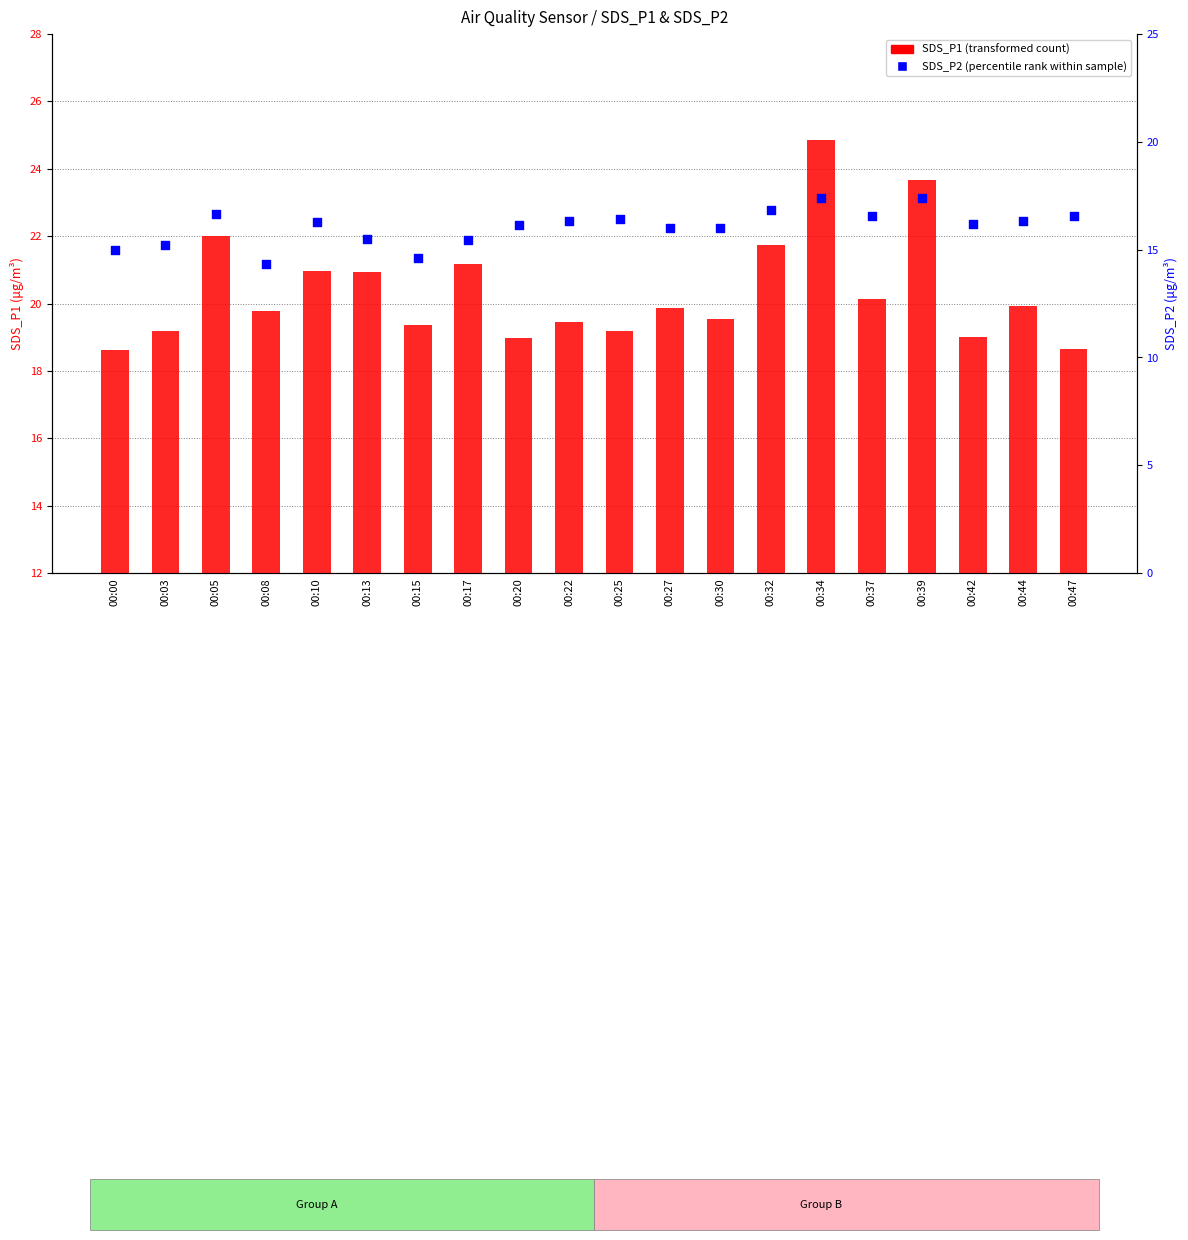

Which series has the widest spread of Y values?

SDS_P1 (transformed count)